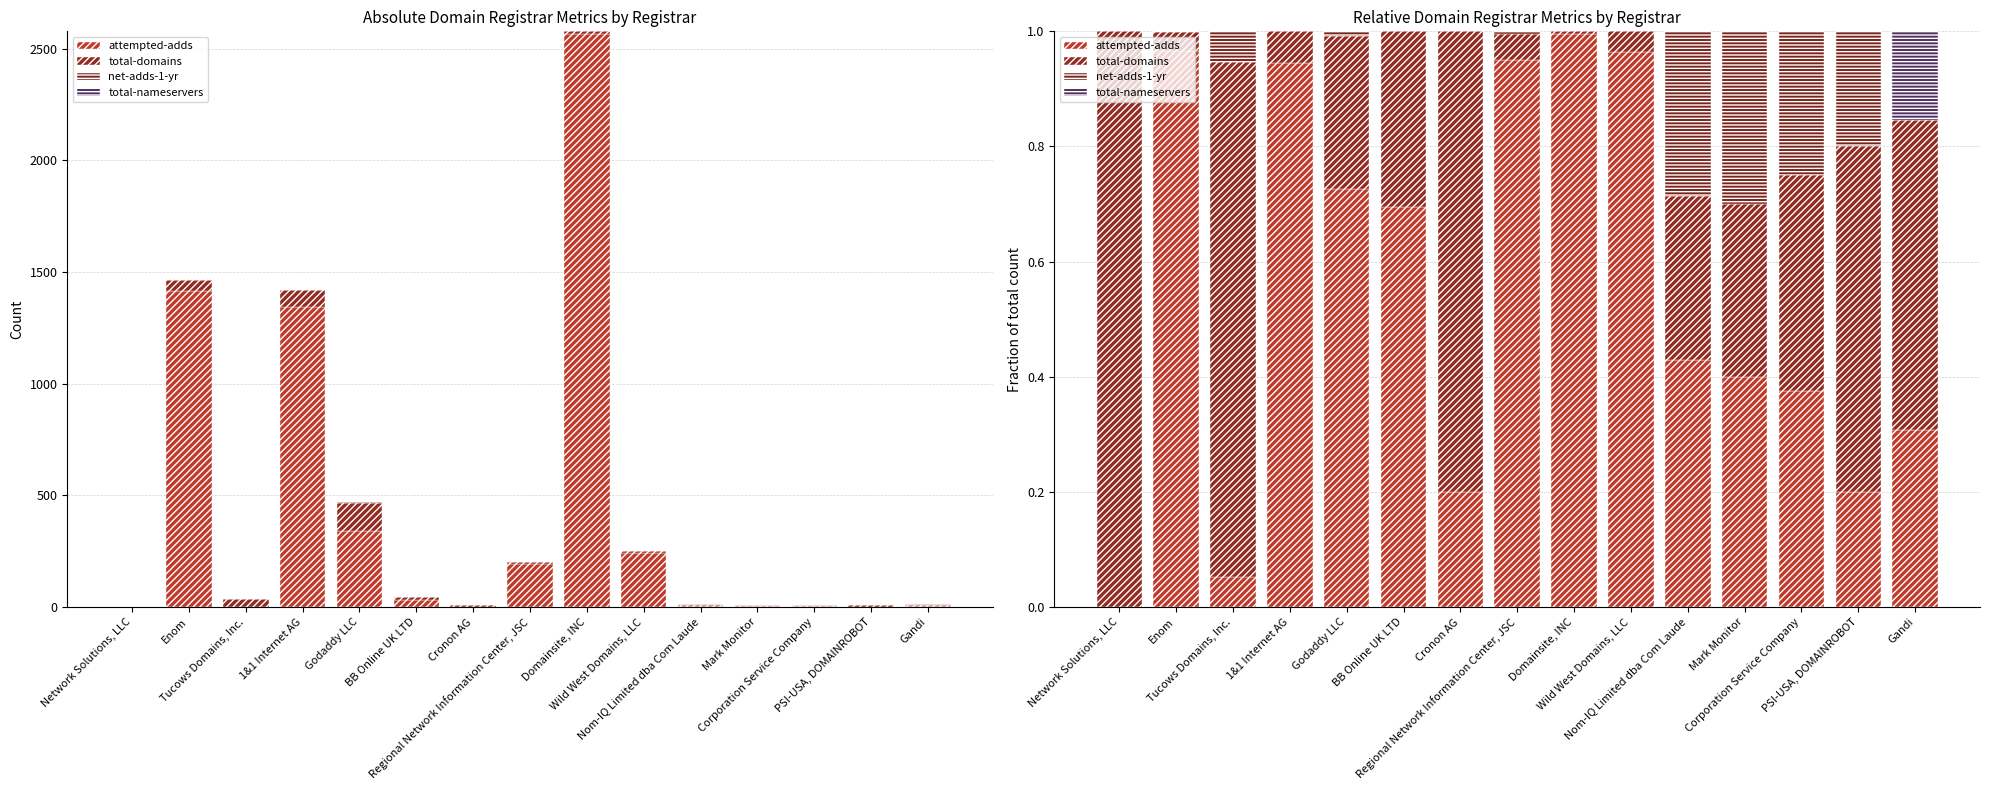

What is the value of the total-domains bar at the 14th from the left?

0.6